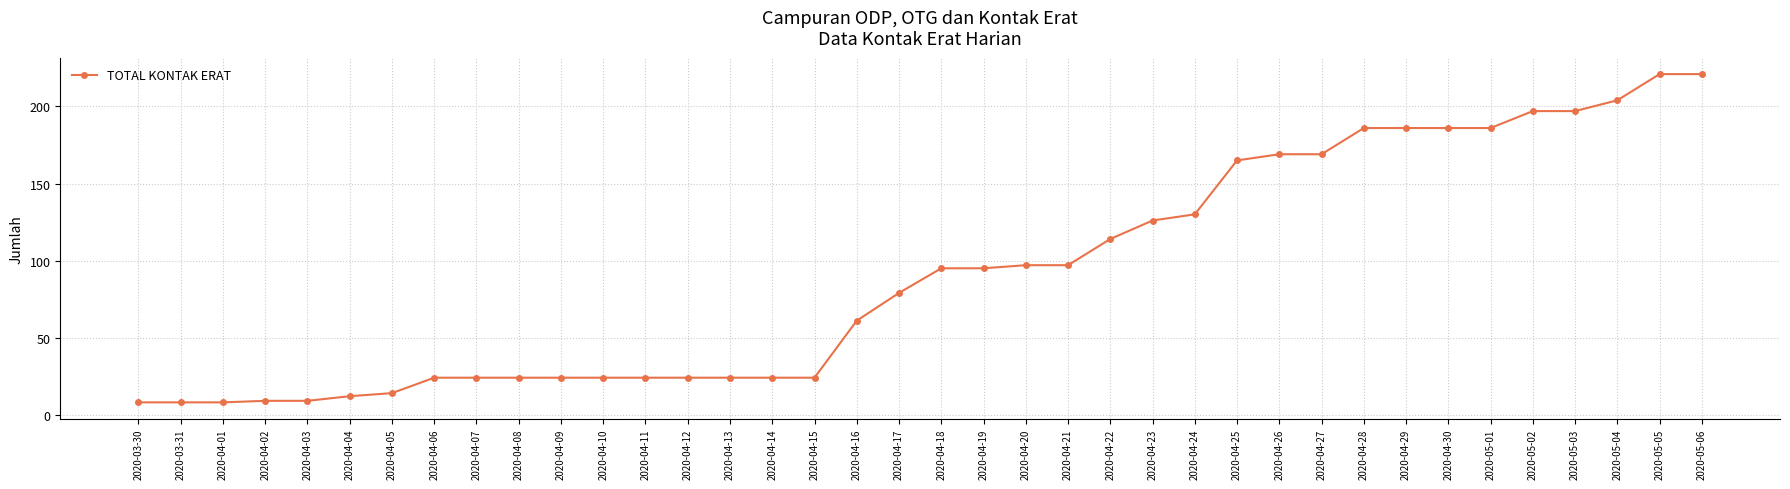

What position from the right is 2020-04-07?

30